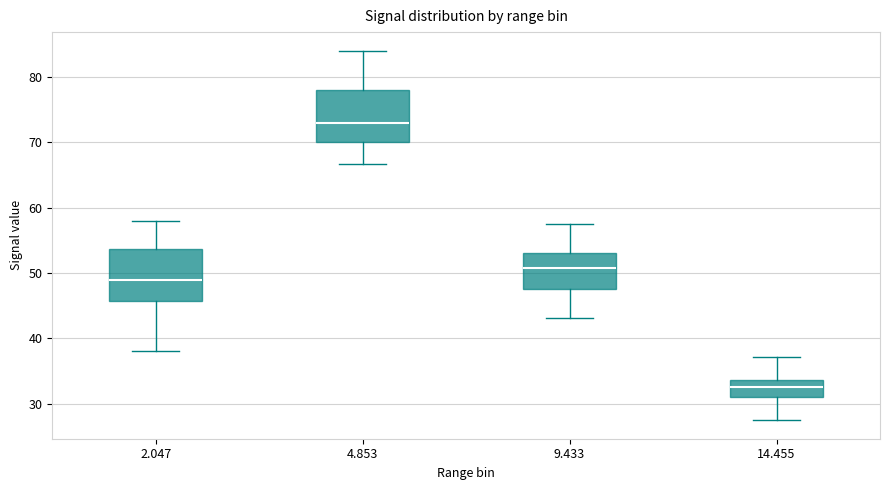

Which box has the highest median line?

4.853